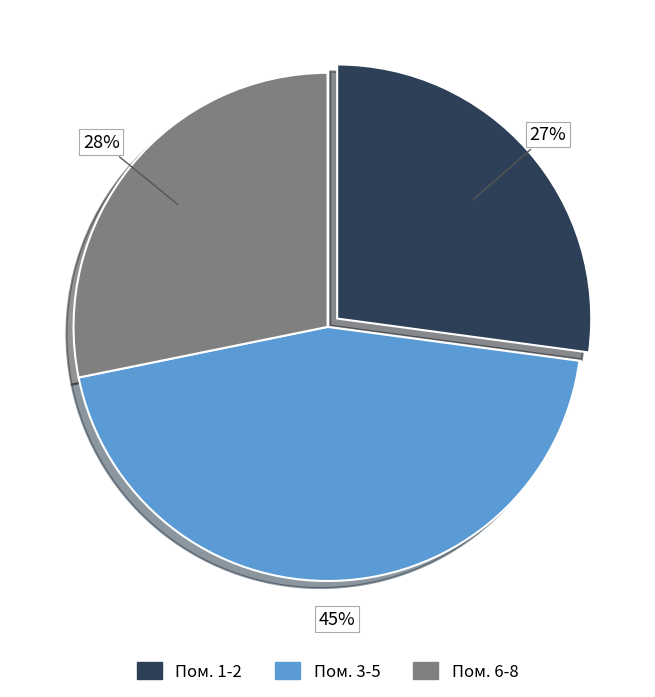

Rank the categories by value from highest to lowest.

Пом. 3-5, Пом. 6-8, Пом. 1-2